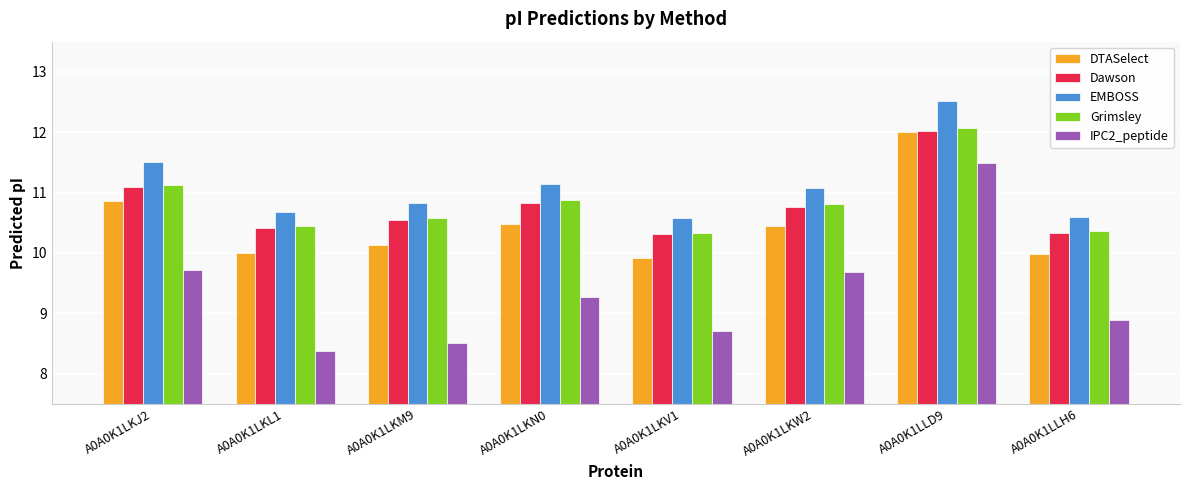

What is the average value of the IPC2_peptide series?

9.3